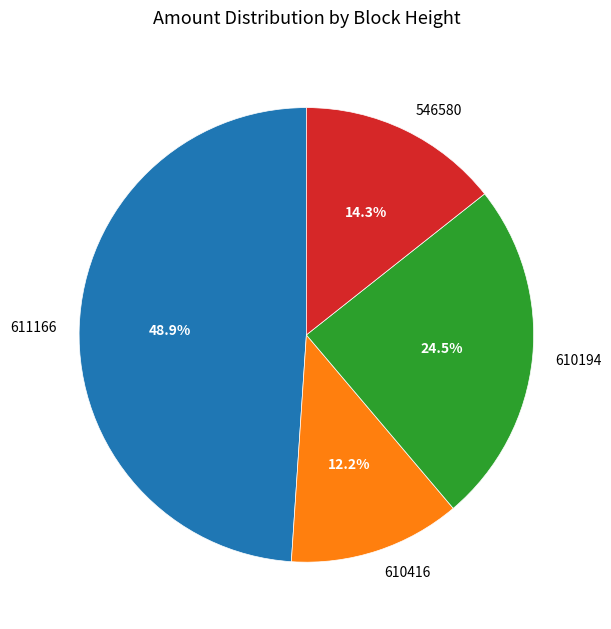

How many slices are in this pie chart?

4